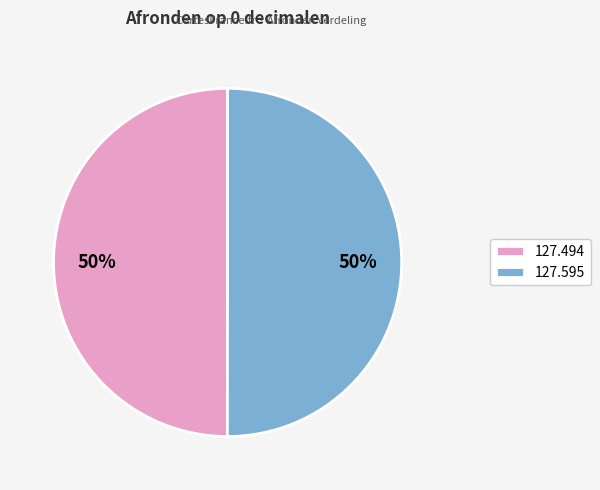

How many segments does this pie chart have?

2